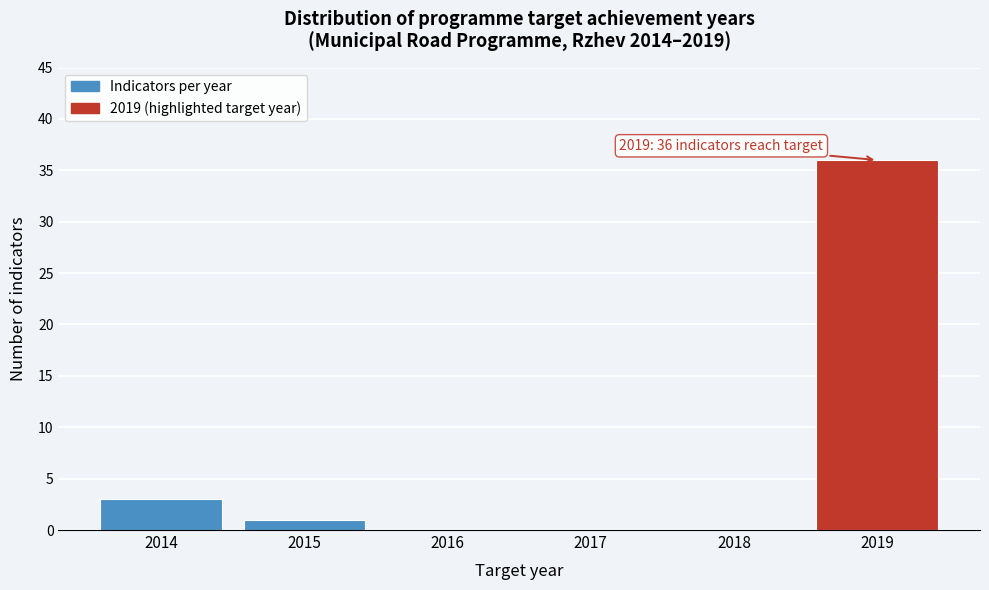

Reading right to left, extract all data points from this chart.

2019=36	2018=0	2017=0	2016=0	2015=1	2014=3